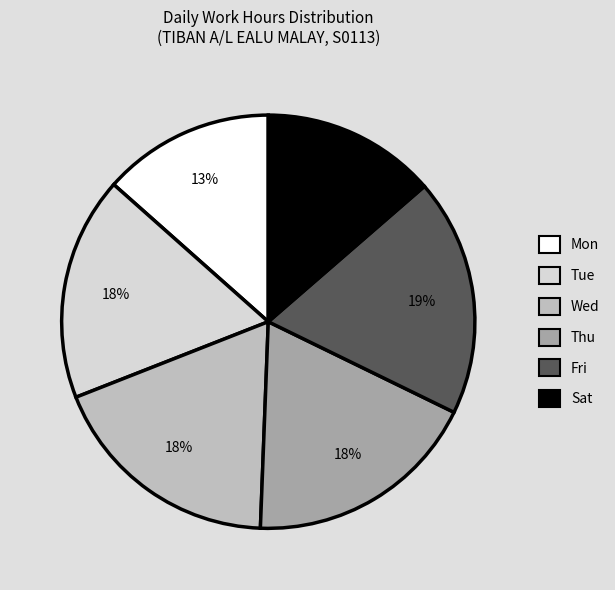

How many segments does this pie chart have?

6